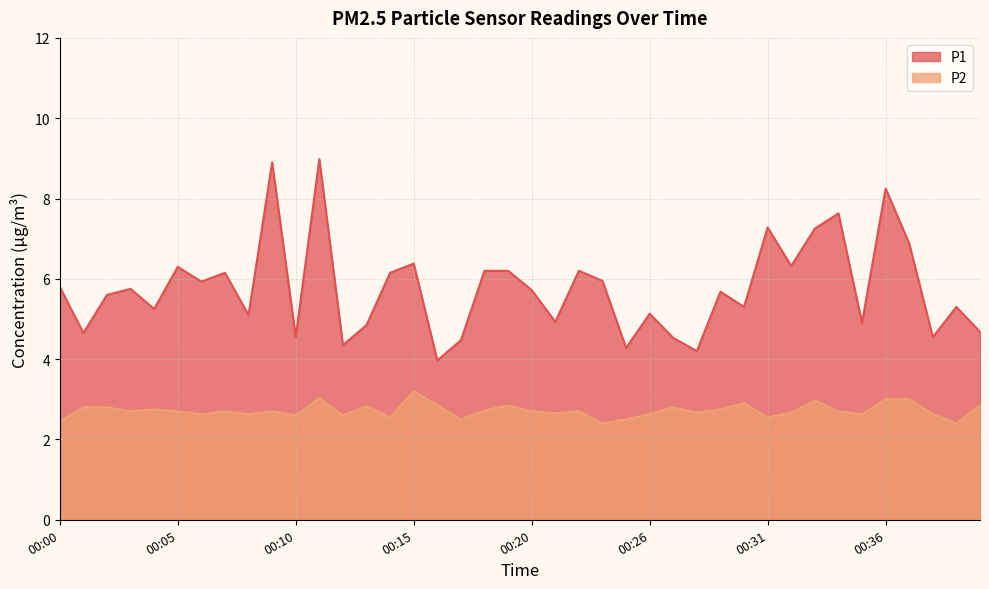

Which series changed the most between 00:30 and 00:32?

P1